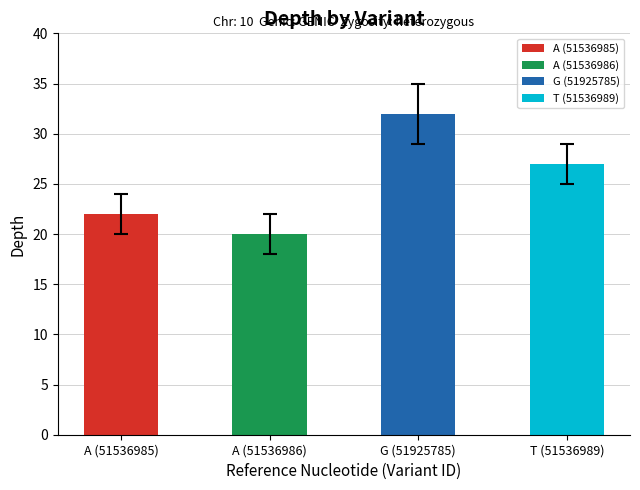

What is the change in value from A (51536986) to G (51925785)?

+12